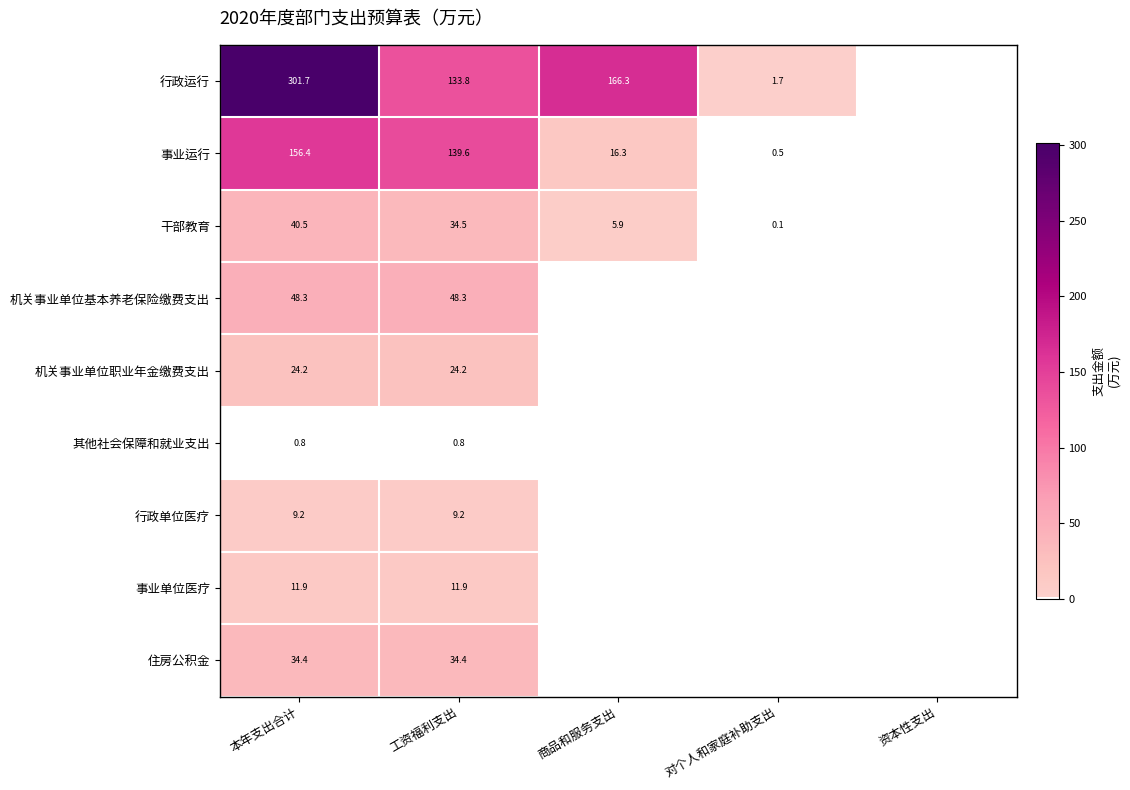

What is the sum of the 事业运行 values at 对个人和家庭补助支出 and 本年支出合计?

156.9